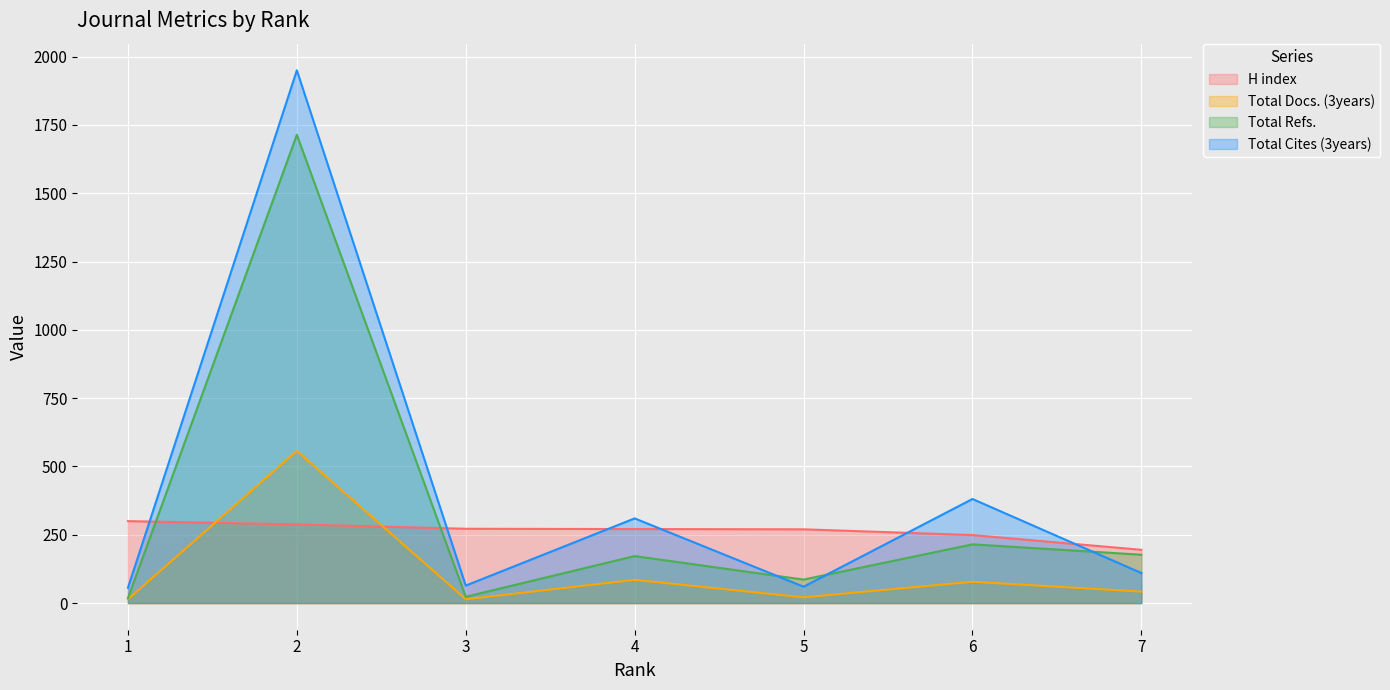

What is the sum of all H index values?

1845